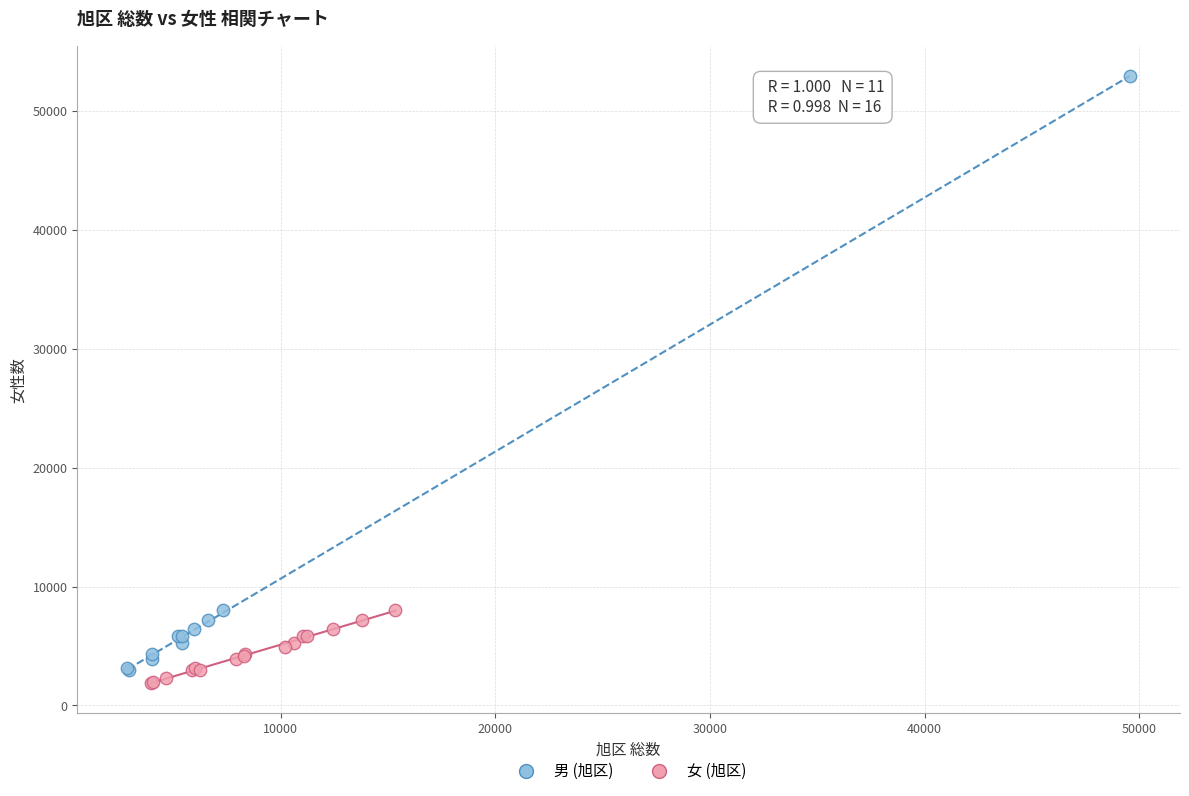

Which series has the widest spread of Y values?

男 (旭区)